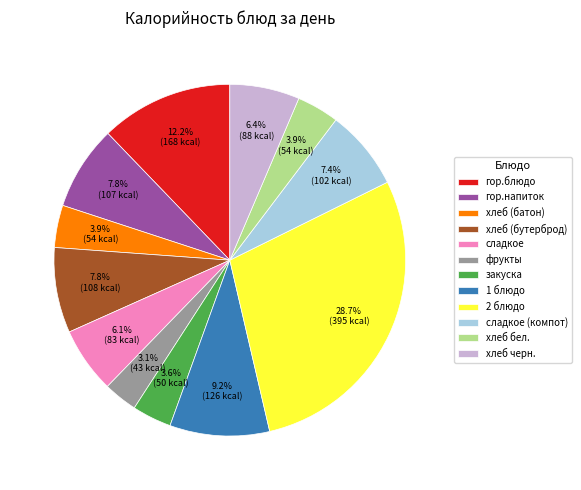

To the nearest percent, what percentage of the pie is гор.блюдо?

12%